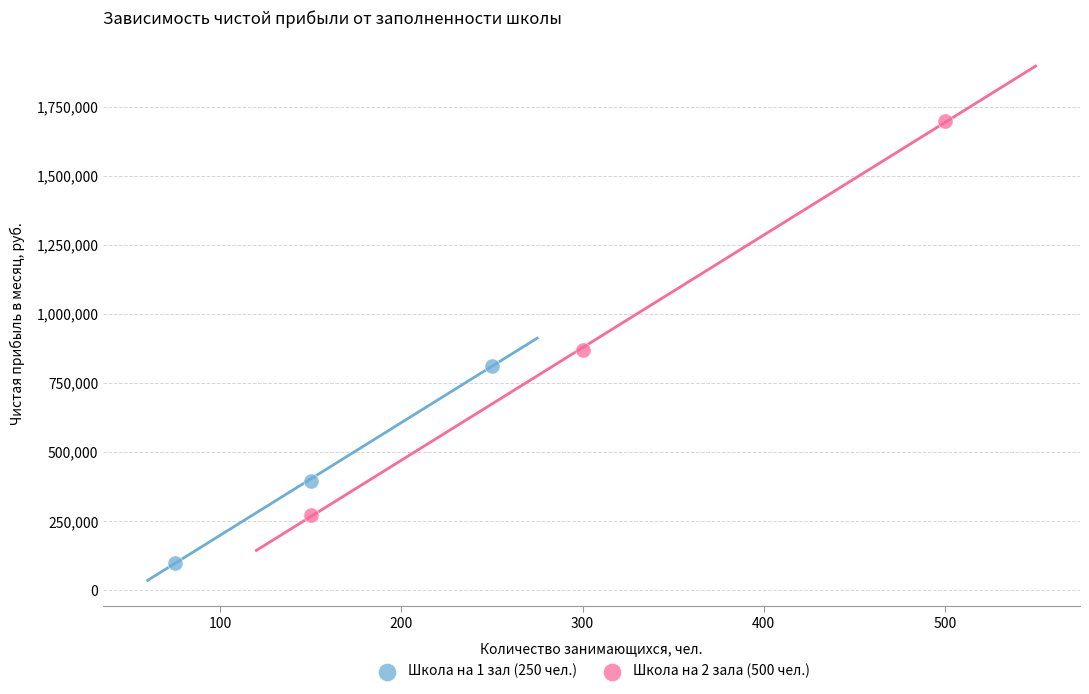

Which series reaches the maximum Y coordinate?

Школа на 2 зала (500 чел.)